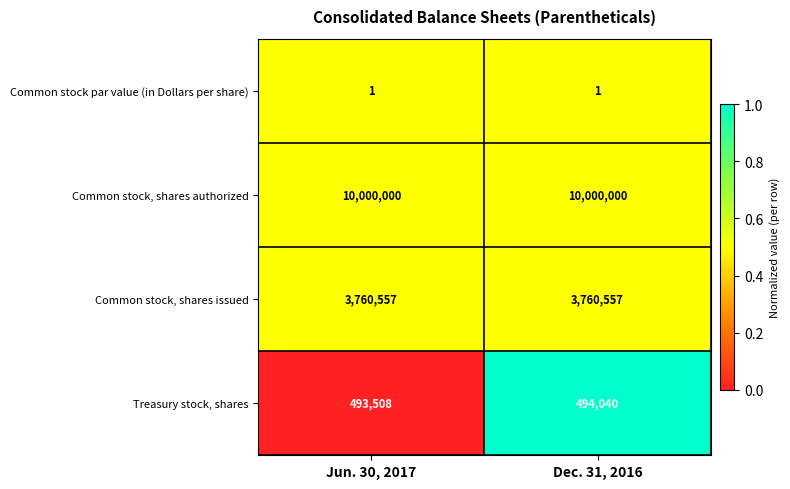

At Jun. 30, 2017, list the series in order from largest to smallest.

Common stock, shares authorized, Common stock, shares issued, Treasury stock, shares, Common stock par value (in Dollars per share)